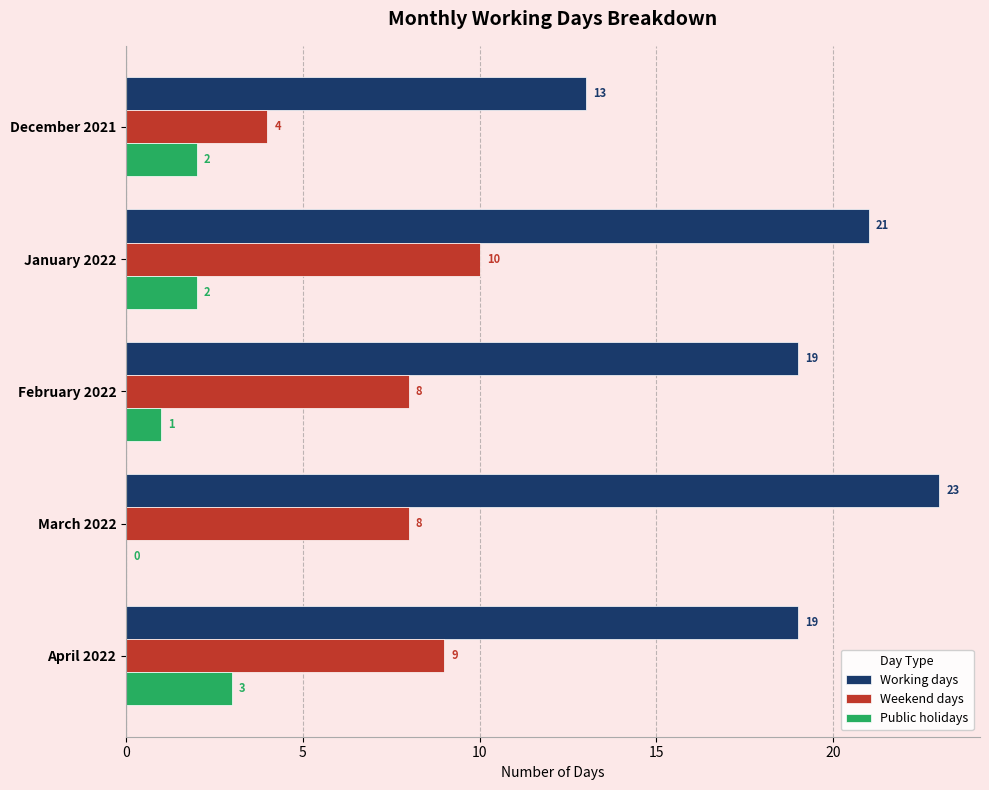

What is the sum of all Weekend days values?

39